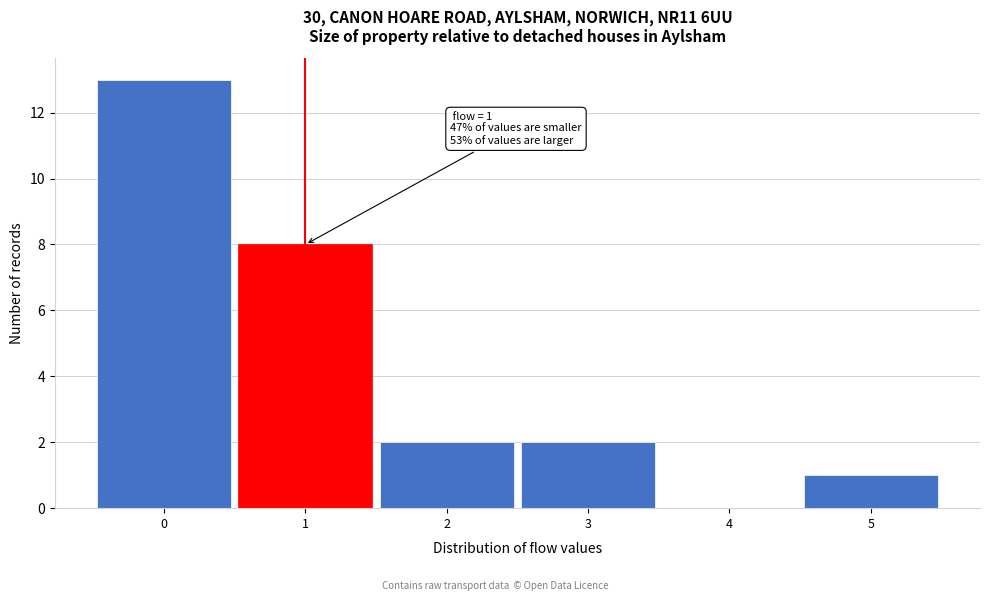

Reading right to left, transcribe all the data shown in this chart.

5=1	4=0	3=2	2=2	1=8	0=13